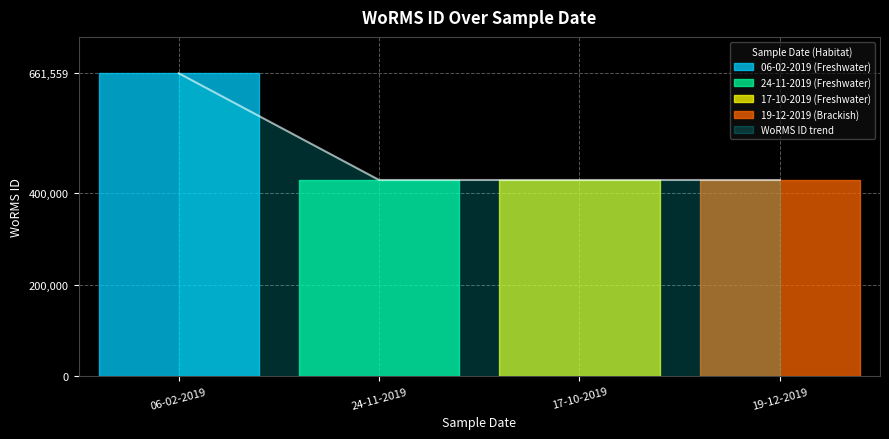

What is the value of the 2nd point from the left?

428522